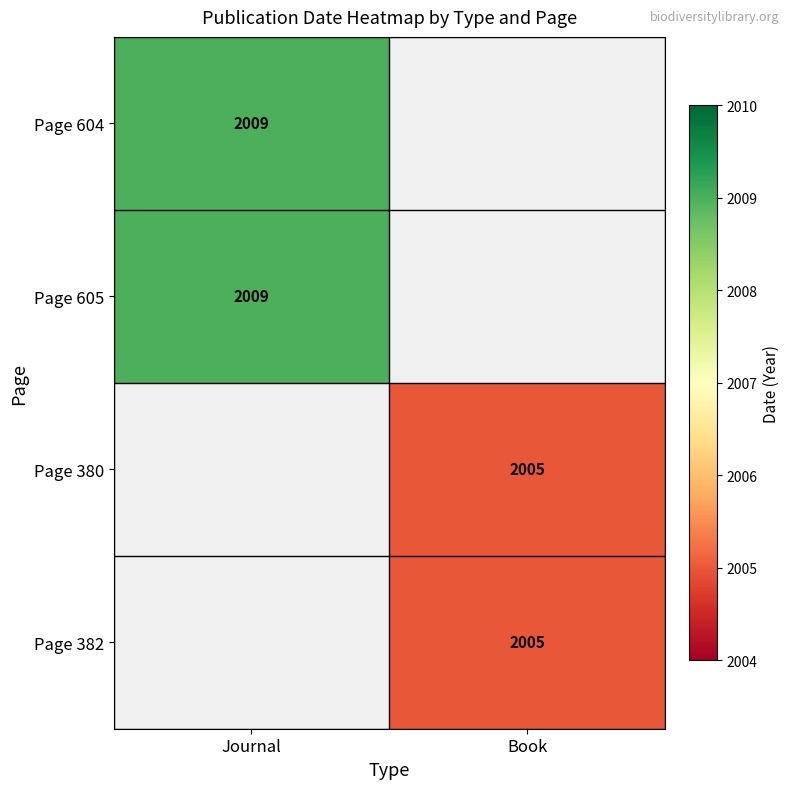

How many categories are shown in the chart?

2